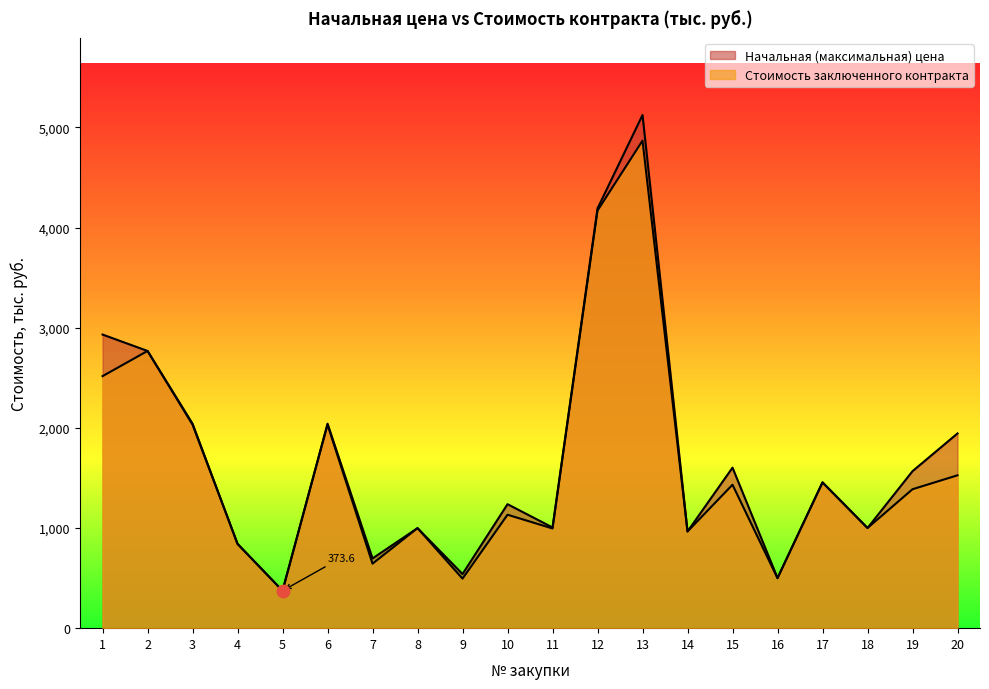

How many lines are shown in the chart?

2